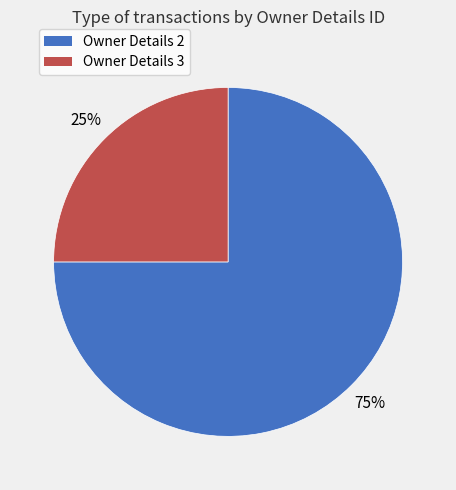

To the nearest percent, what is the average slice percentage?

50%